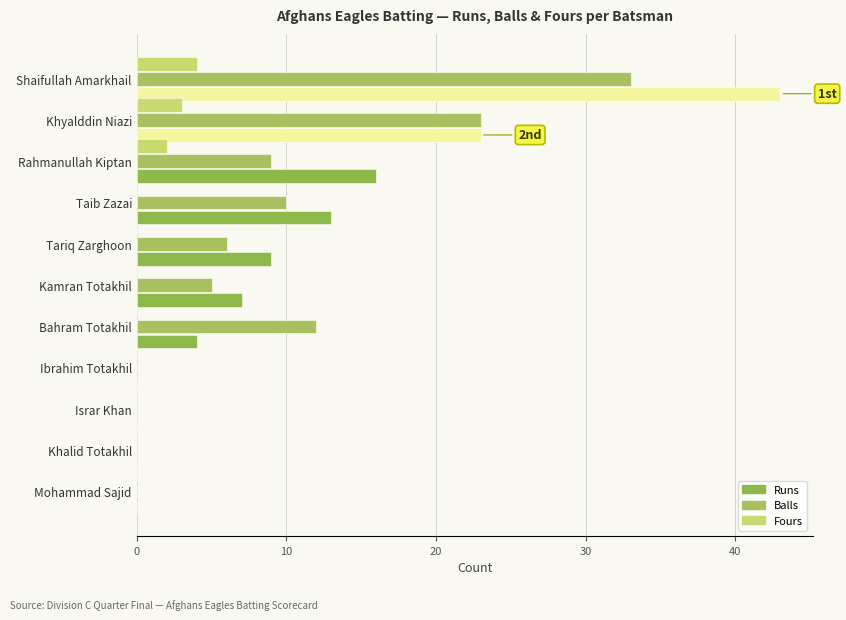

What is the sum of the Balls values at Taib Zazai and Rahmanullah Kiptan?

19